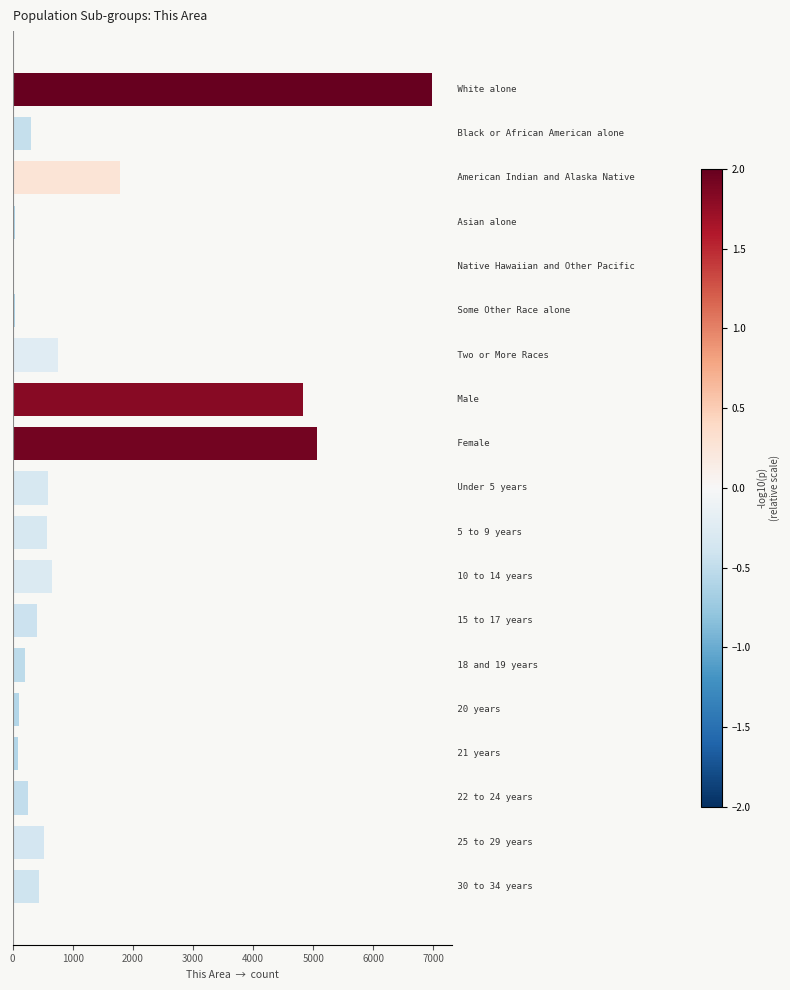

What is the average value?

1242